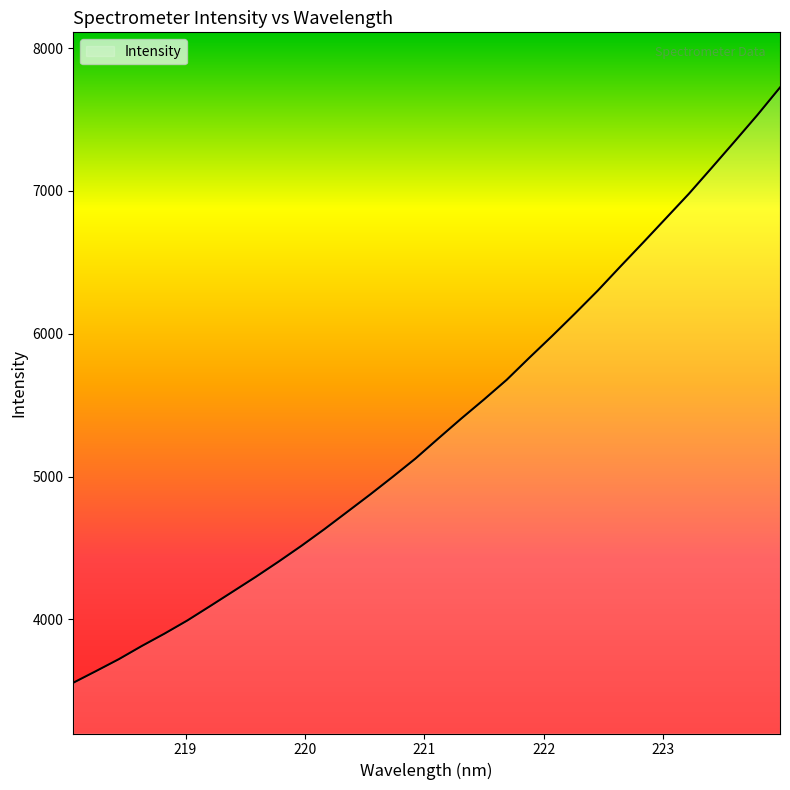

What is the maximum value shown in the chart?

7724.7